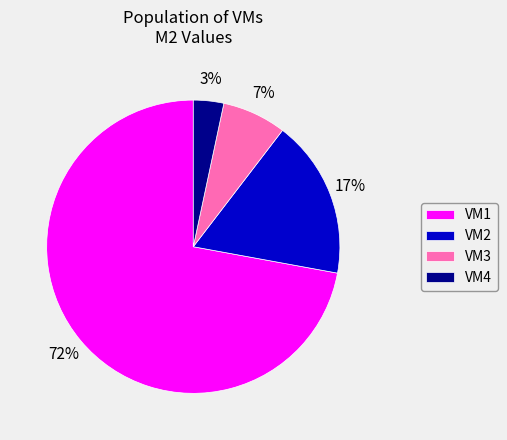

What percentage is the VM2 slice, to the nearest percent?

17%